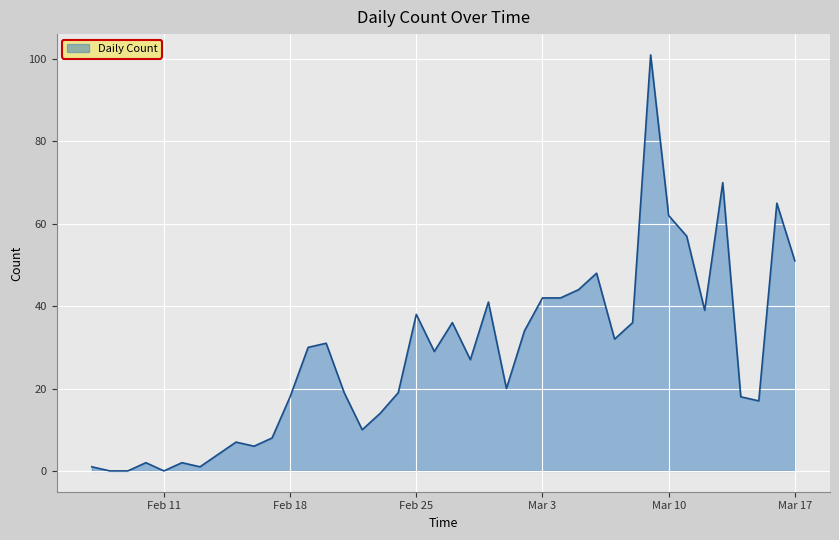

What is the maximum value shown in the chart?

101